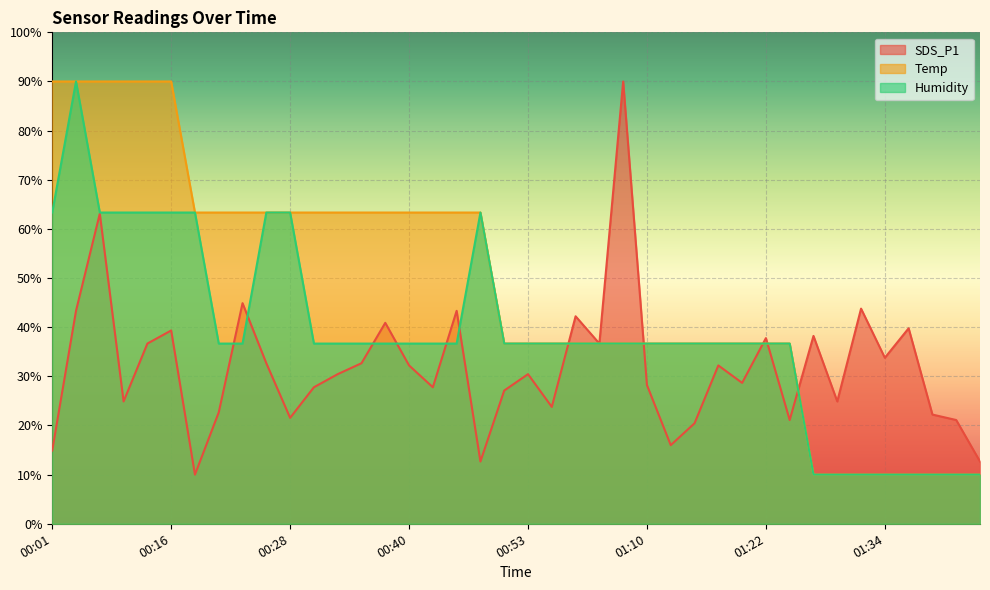

Which series has the largest total across all categories?

Temp